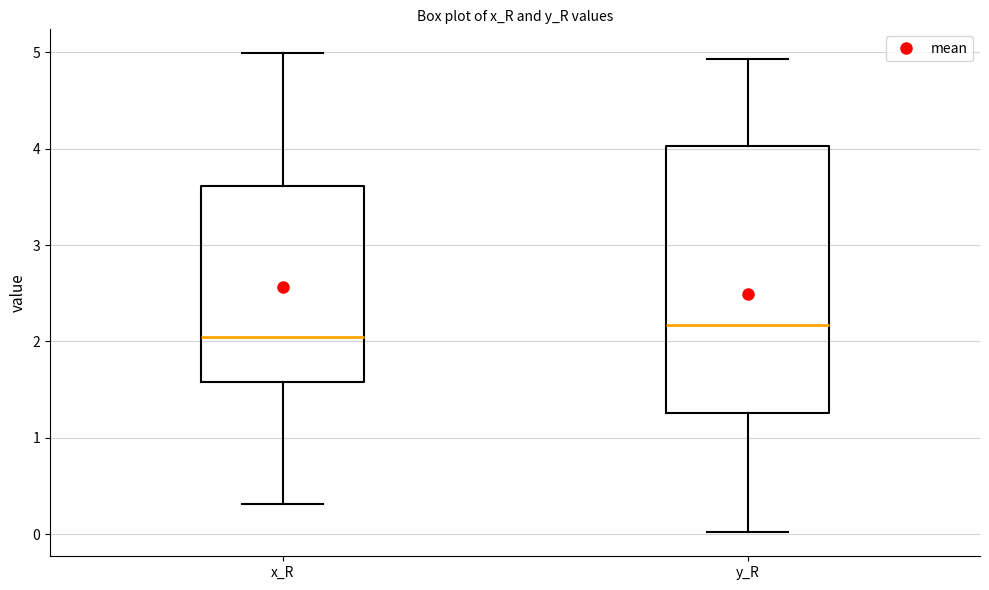

Which box has the highest median line?

y_R